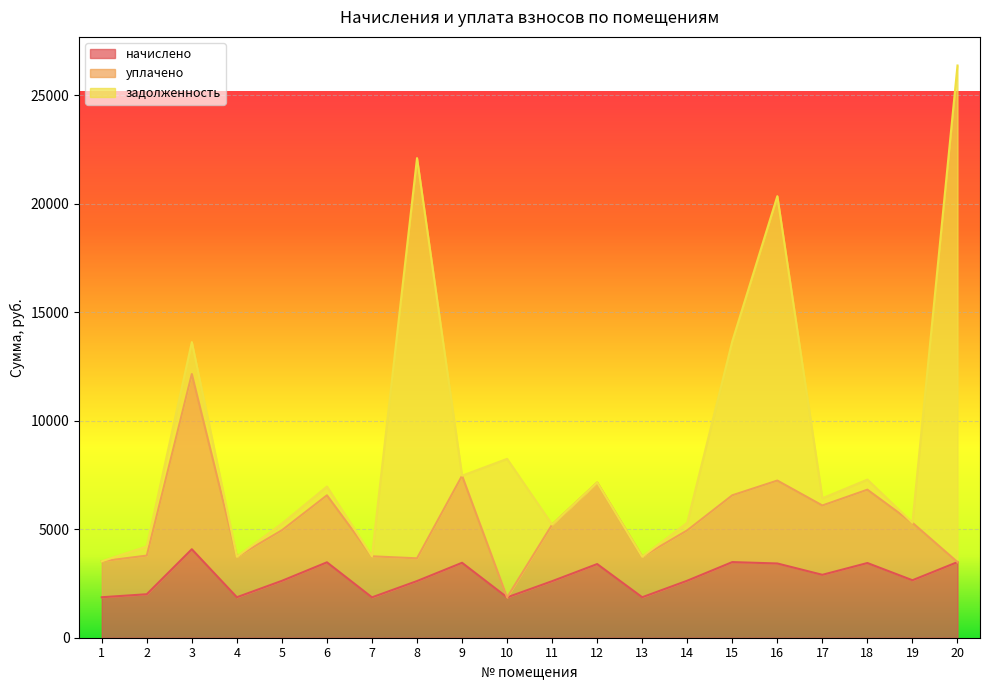

At 20, list the series in order from smallest to largest.

уплачено, начислено, задолженность